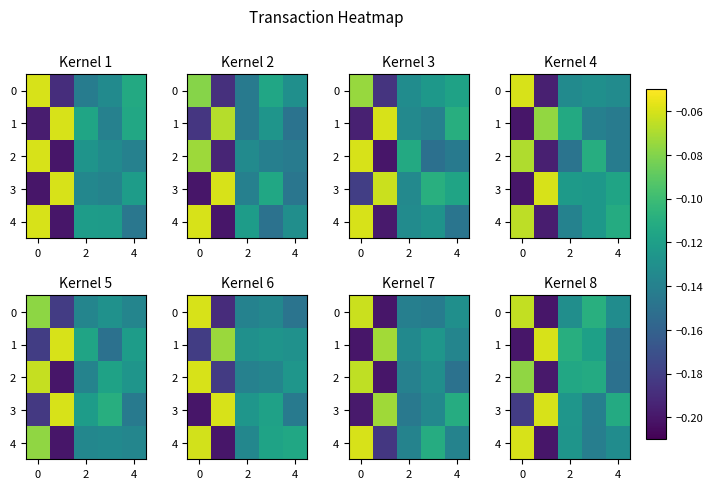

At 0, list the series in order from largest to smallest.

4, 0, 2, 3, 1